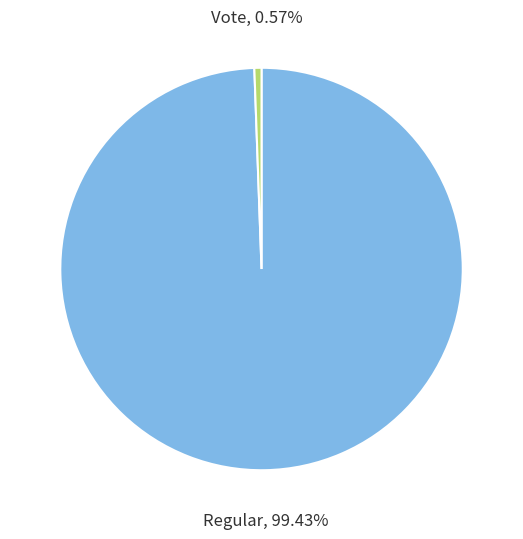

What percentage is the Regular slice, to the nearest percent?

99%